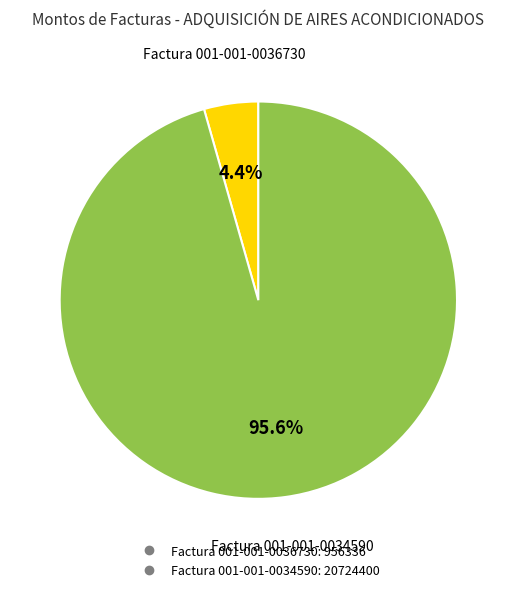

How much of the chart is everything except Factura 001-001-0036730?

95.6%